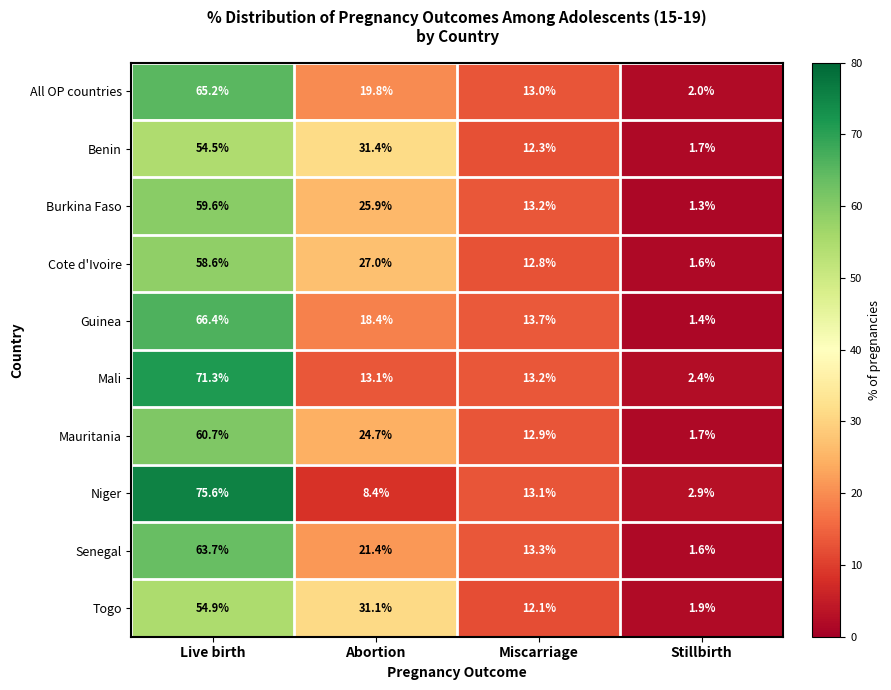

What is the sum of the Benin values at Miscarriage and Stillbirth?

14.0